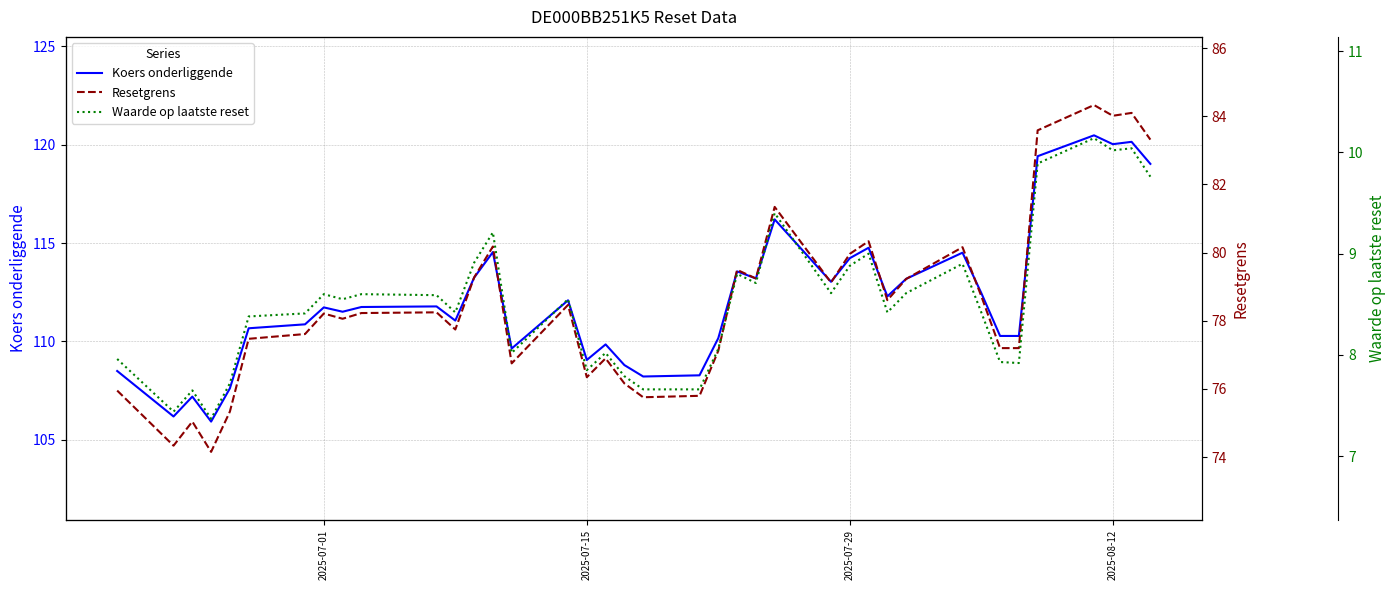

What is the highest value of the Koers onderliggende series?

120.5